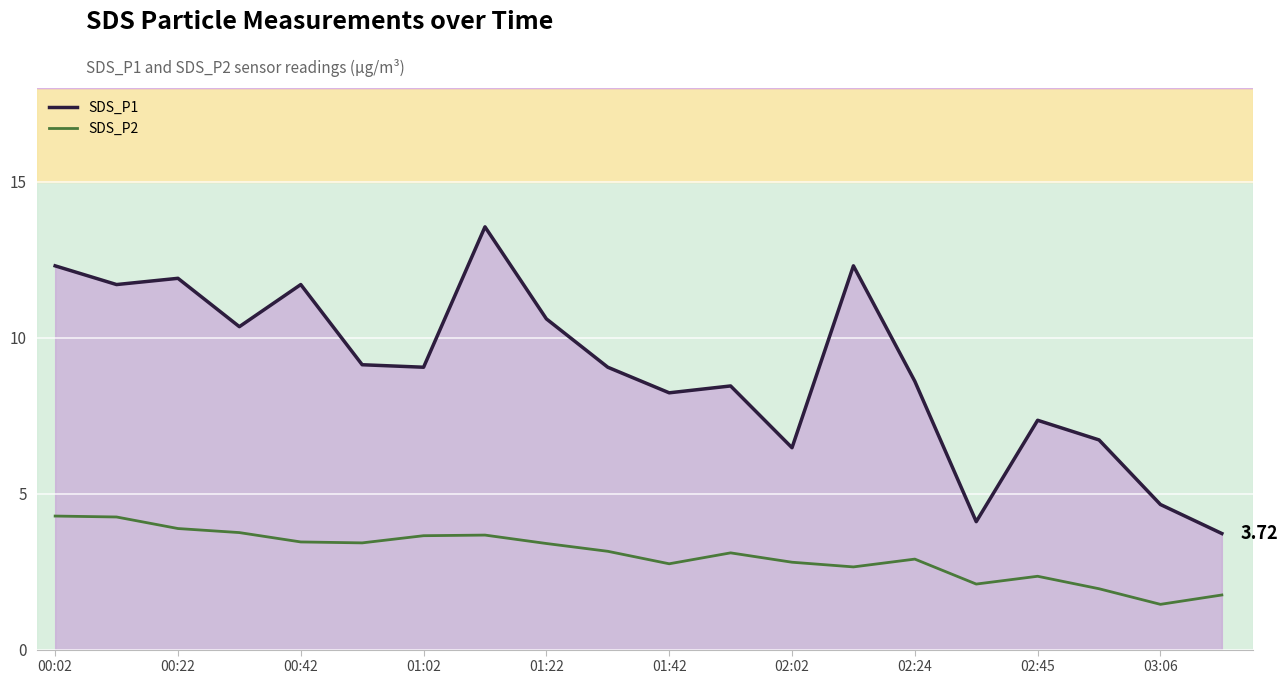

True or false: SDS_P1 and SDS_P2 intersect in this chart.

False